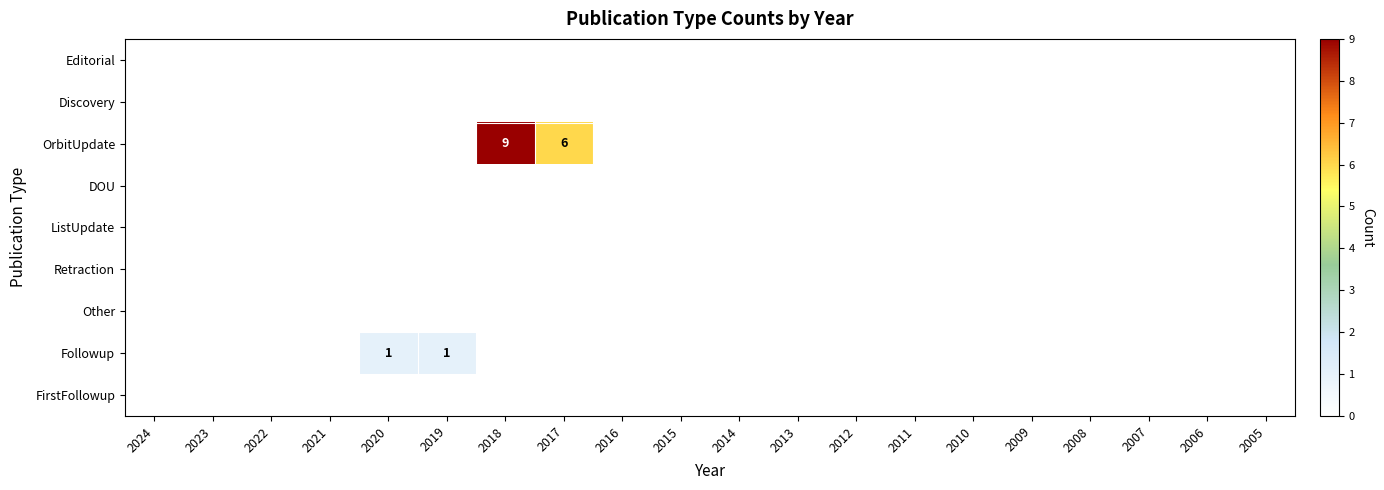

Is the value of Editorial at 2021 greater than the value of DOU at 2008?

No